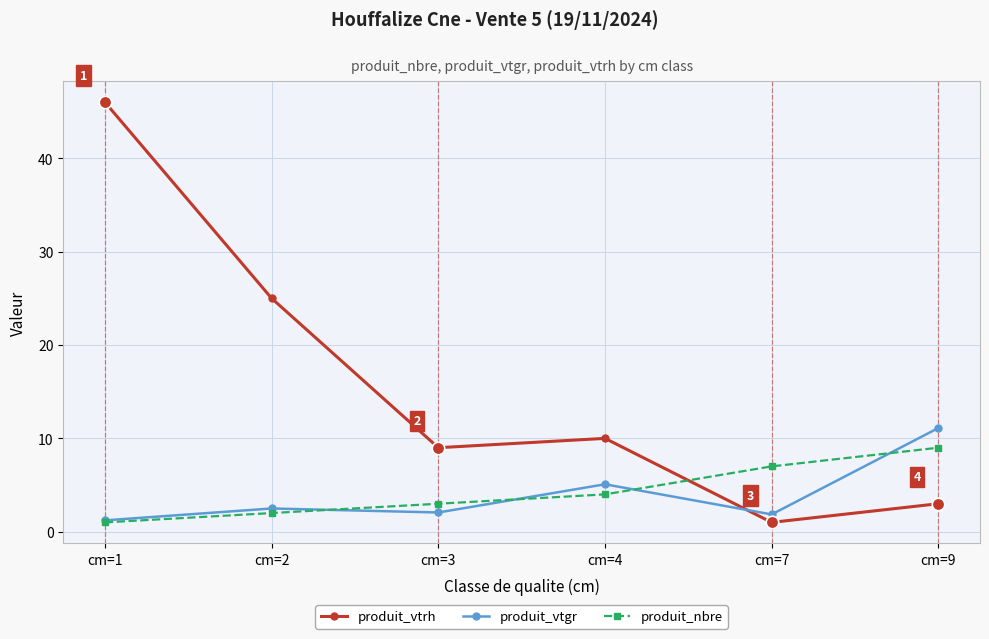

Between cm=1 and cm=3, which series saw the biggest shift?

produit_vtrh